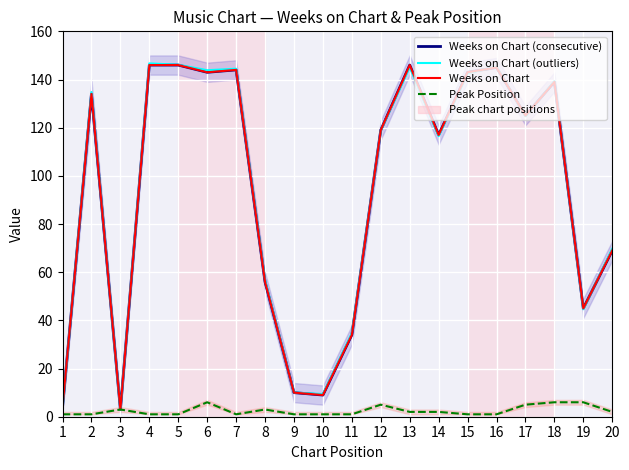

The value of Peak Position at 5 is 1.0. True or false?

True